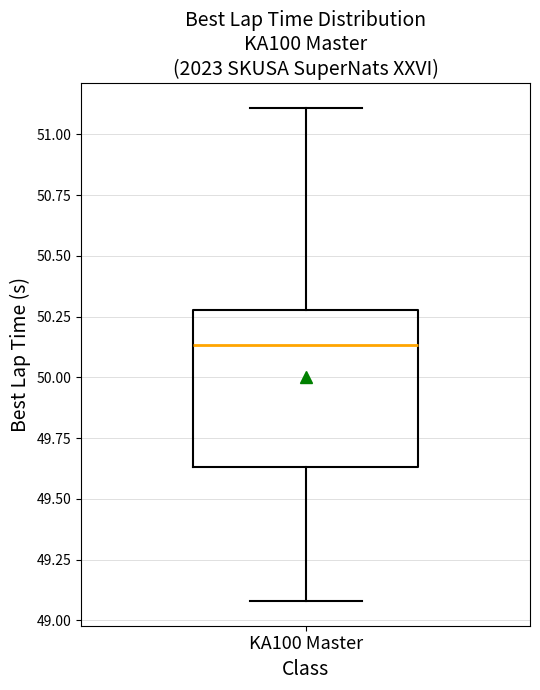

Where is the upper edge of the box for KA100 Master on the y-axis? The values are not printed on the chart, so give them approximately, as read against the axis.

50.30